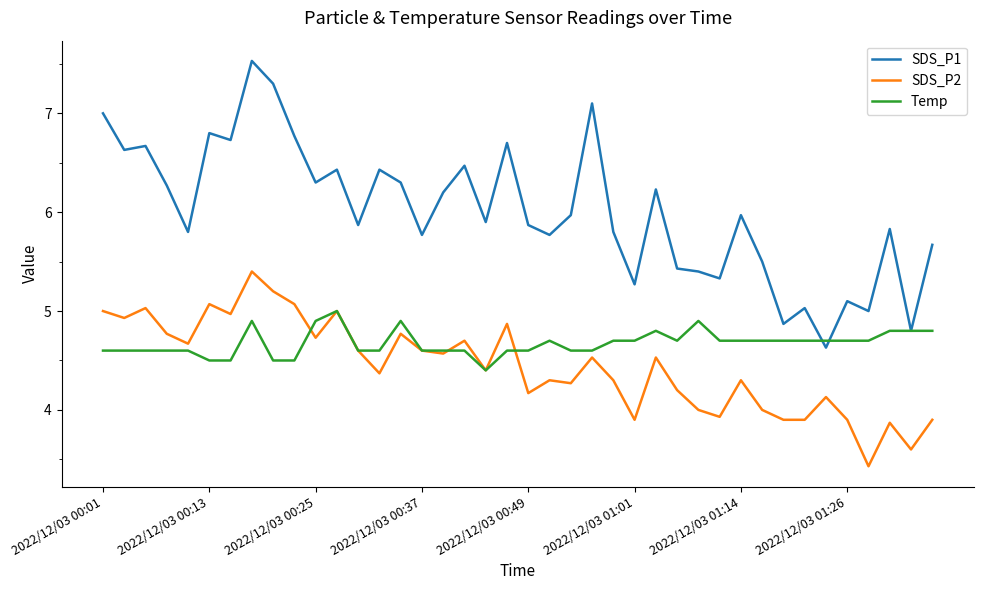

Which series has the largest range (max minus min)?

SDS_P1